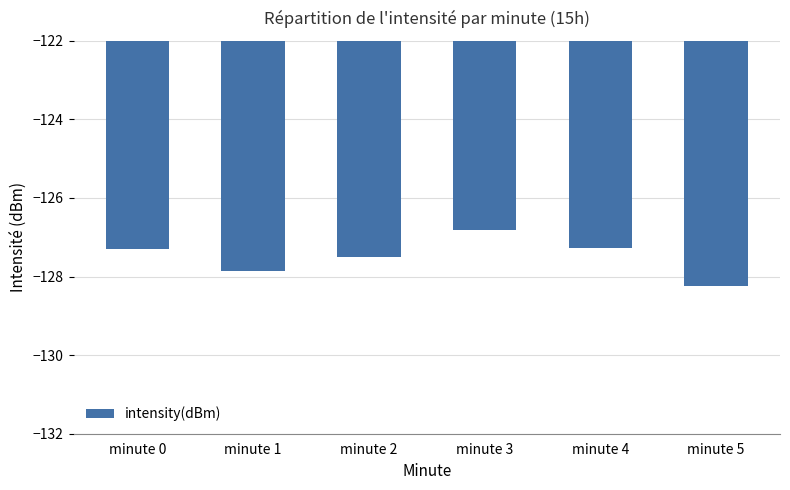

Reading left to right, extract all data points from this chart.

minute 0=-127.3	minute 1=-127.9	minute 2=-127.5	minute 3=-126.8	minute 4=-127.3	minute 5=-128.2